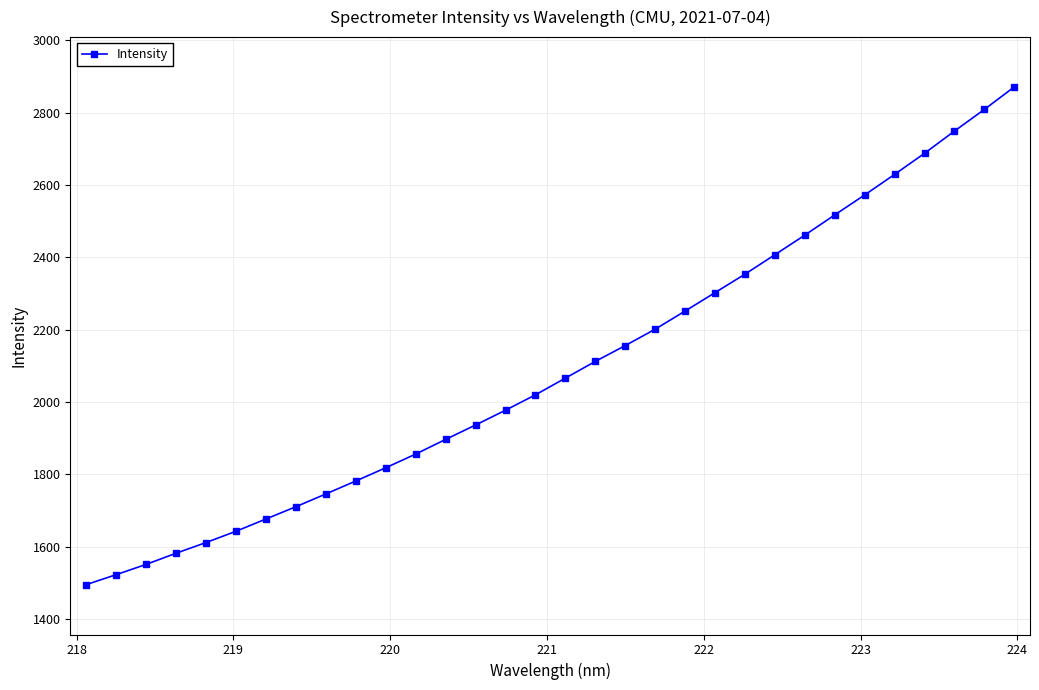

What is the difference between the second highest and minimum values?

1314.0